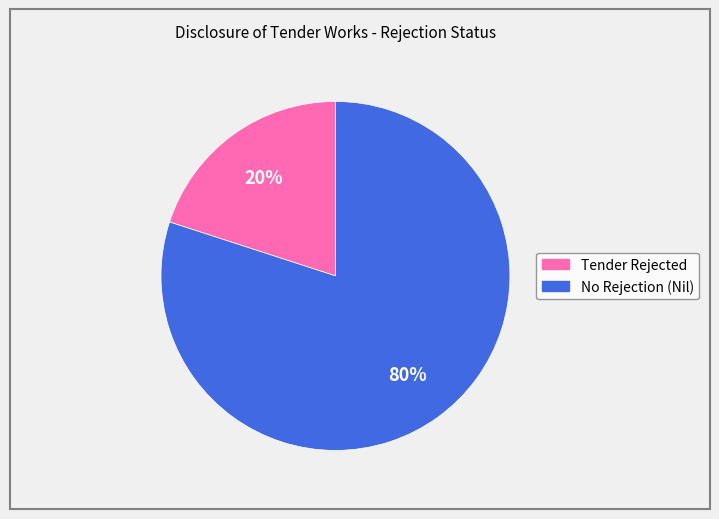

How many slices are in this pie chart?

2